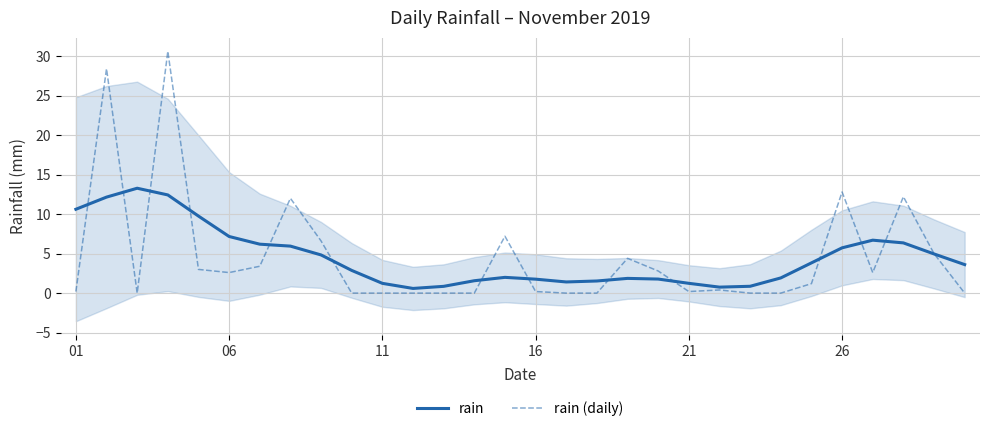

How many values in the rain series are below 3?

15